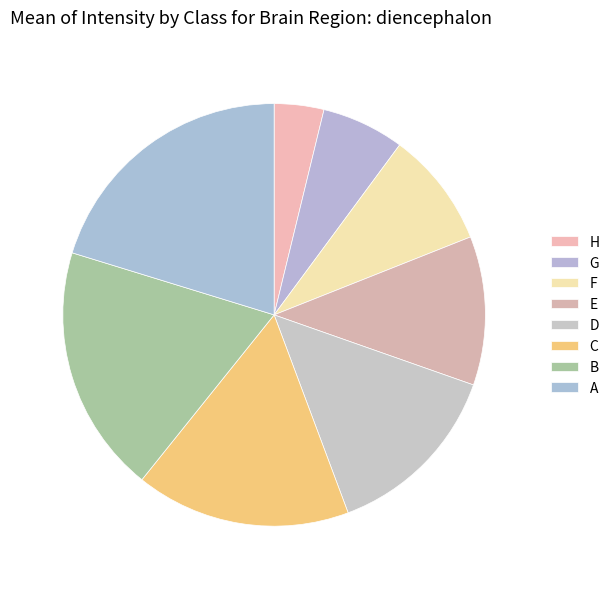

Is B the majority of the pie?

No